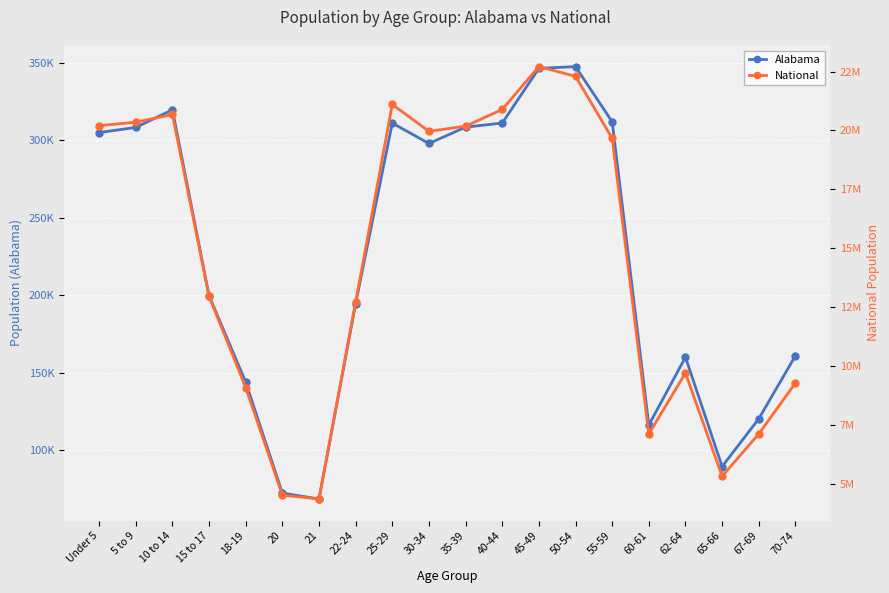

Which series changed the most between 55-59 and 62-64?

National